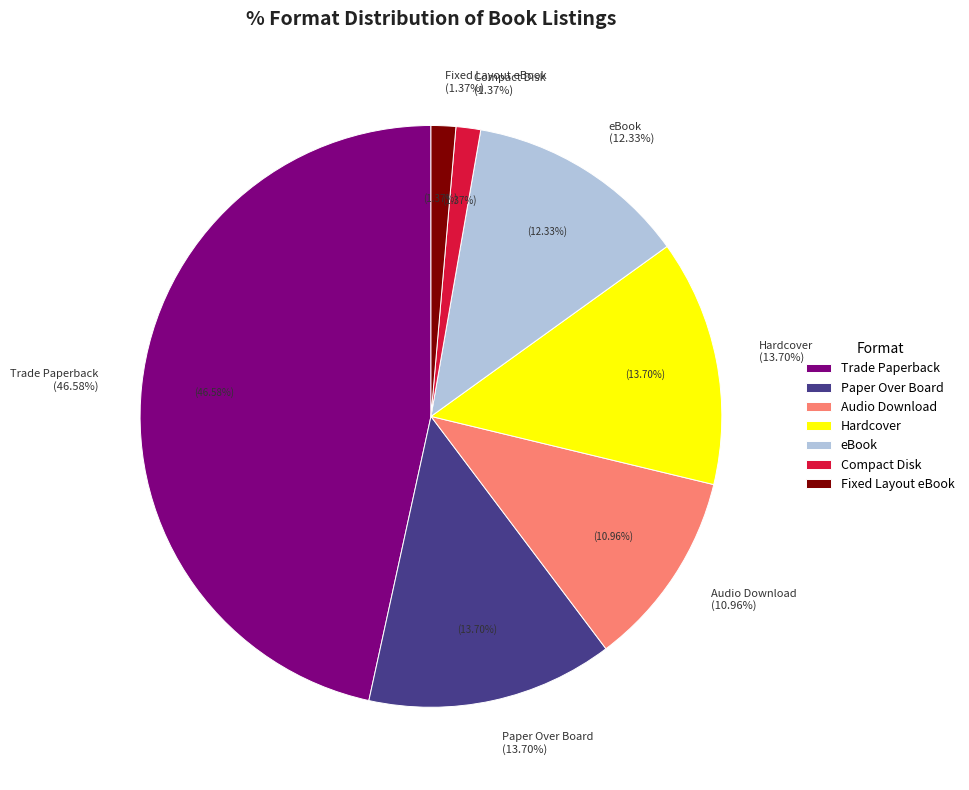

Rank the categories by value from highest to lowest.

Trade Paperback, Paper Over Board, Hardcover, eBook, Audio Download, Compact Disk, Fixed Layout eBook